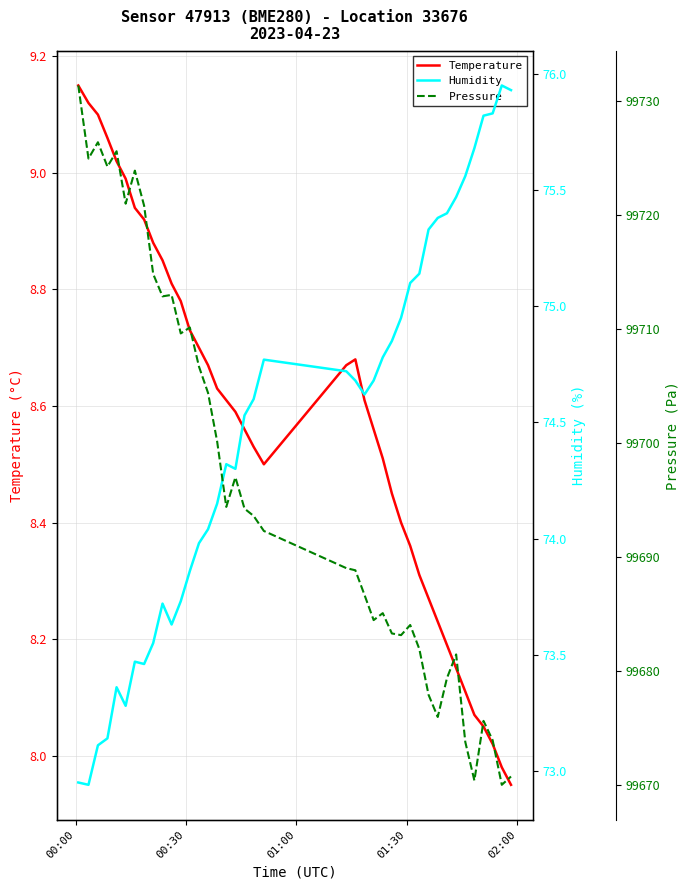

True or false: Temperature and Pressure intersect in this chart.

False